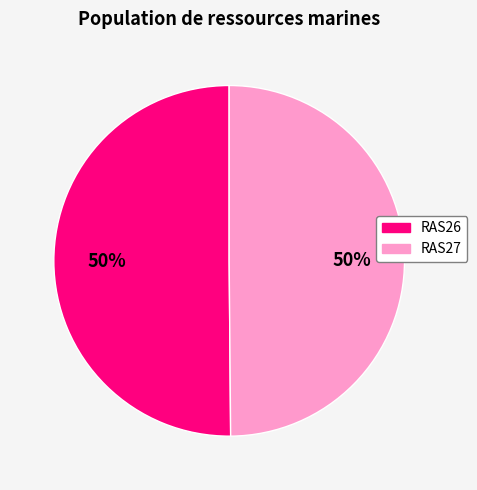

Combined, do RAS27 and RAS26 account for over 50%?

Yes